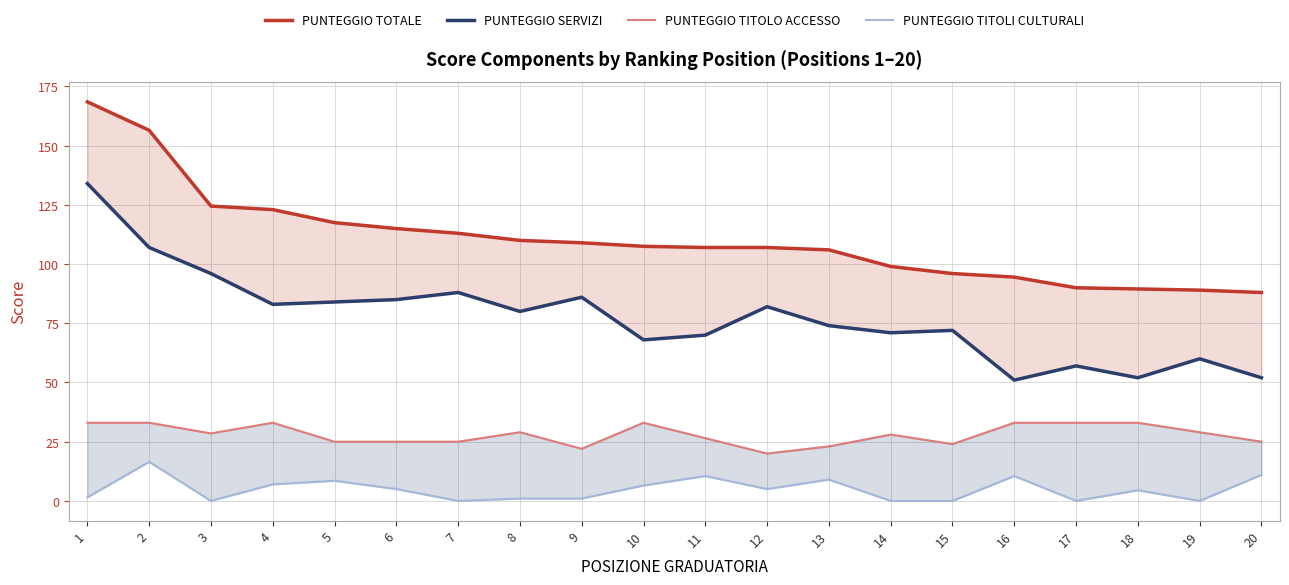

List the series in order of their overall mean, lowest first.

PUNTEGGIO TITOLI CULTURALI, PUNTEGGIO TITOLO ACCESSO, PUNTEGGIO SERVIZI, PUNTEGGIO TOTALE